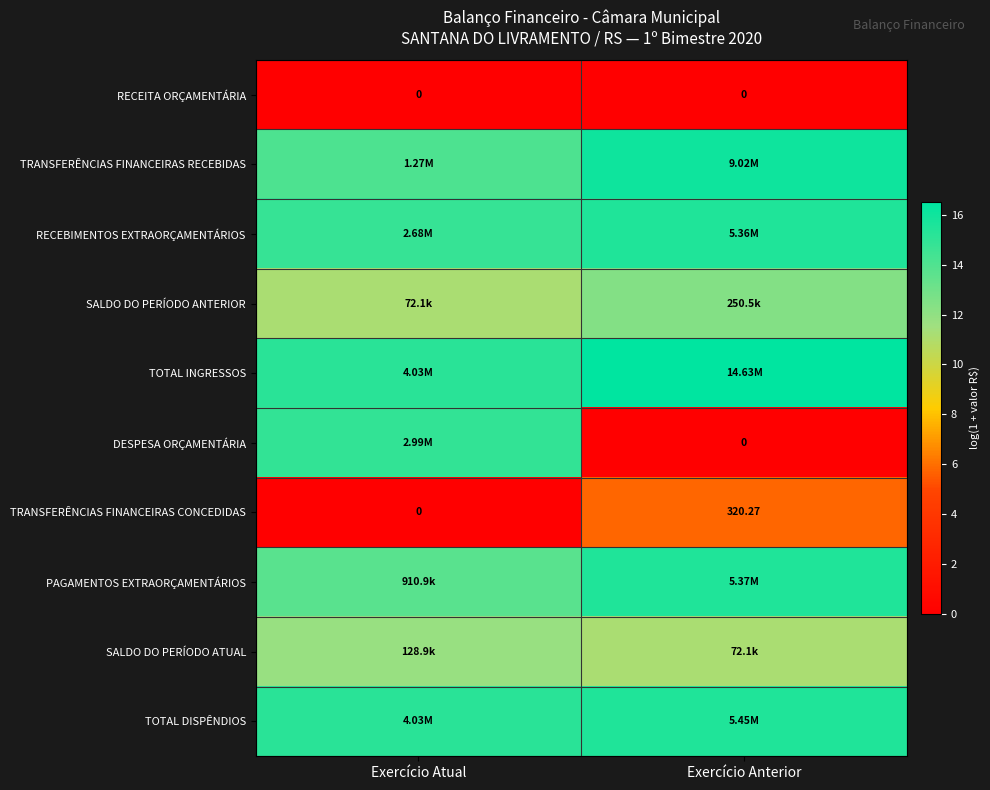

List the labels in order of PAGAMENTOS EXTRAORÇAMENTÁRIOS value, largest first.

Exercício Anterior, Exercício Atual